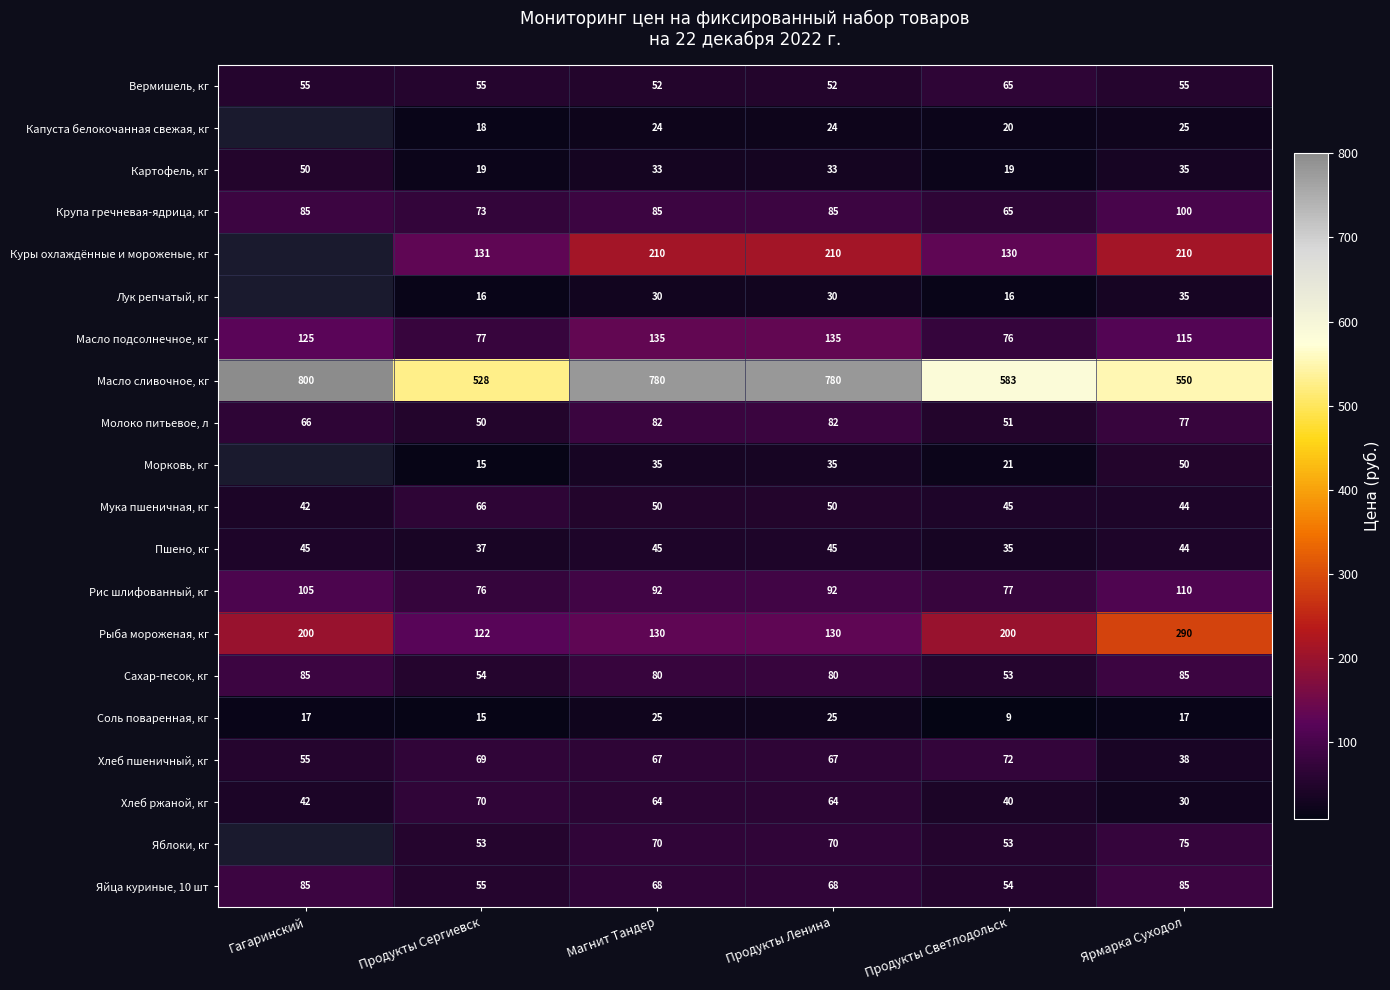

True or false: Соль поваренная, кг has a value of 25 at Продукты Ленина.

True